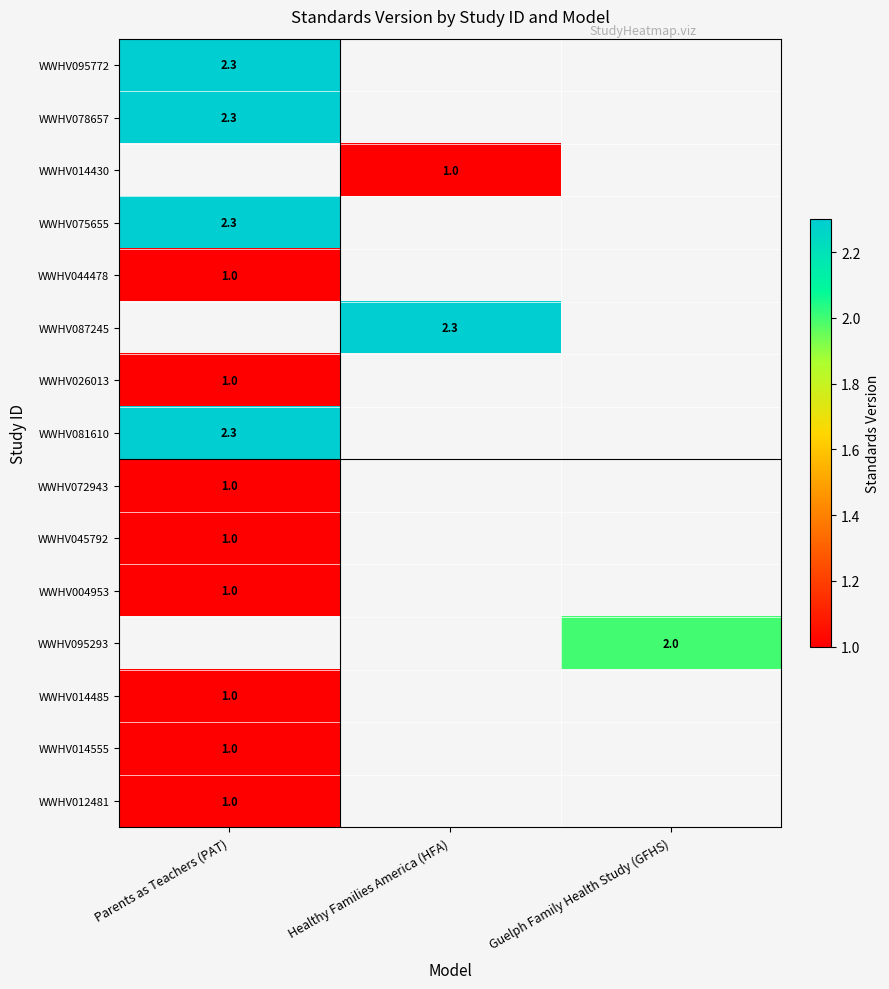

True or false: WWHV014430 has a value of 1.0 at Healthy Families America (HFA).

True